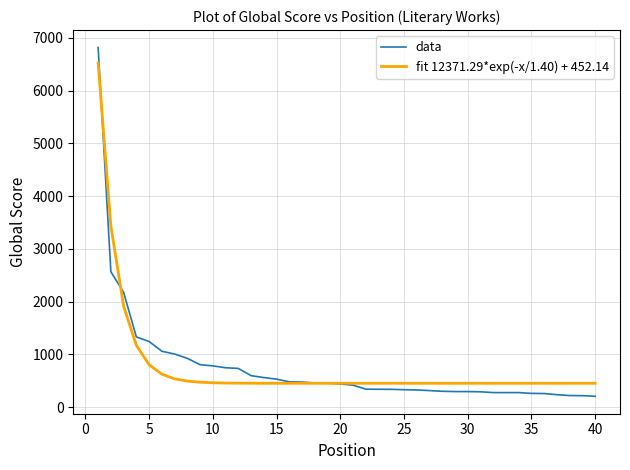

List the series in order of their peak value, lowest first.

fit 12371.29*exp(-x/1.40) + 452.14, data